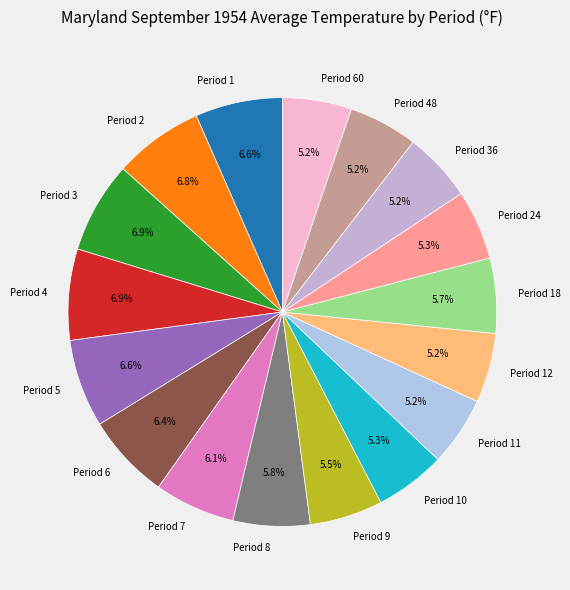

To the nearest percent, what percentage of the pie is Period 10?

5%